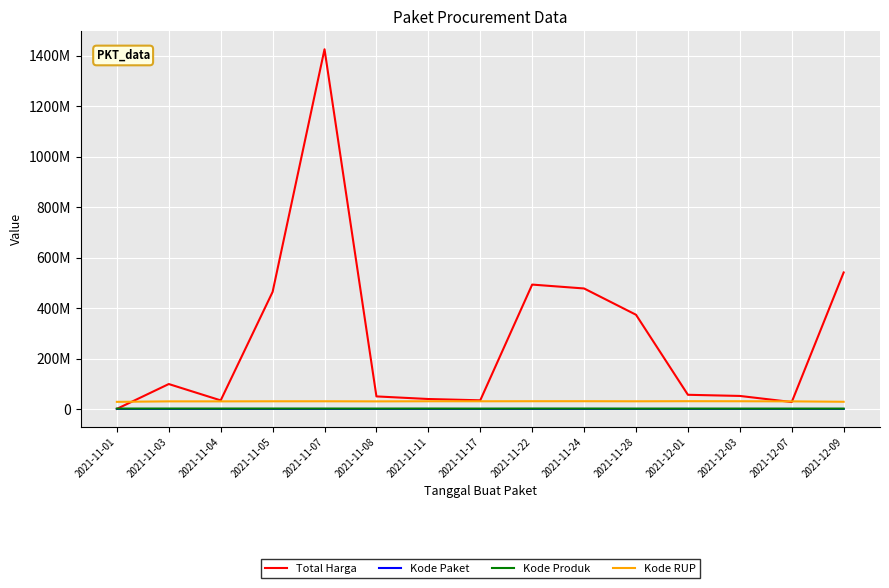

True or false: Total Harga and Kode Paket cross at least once.

False